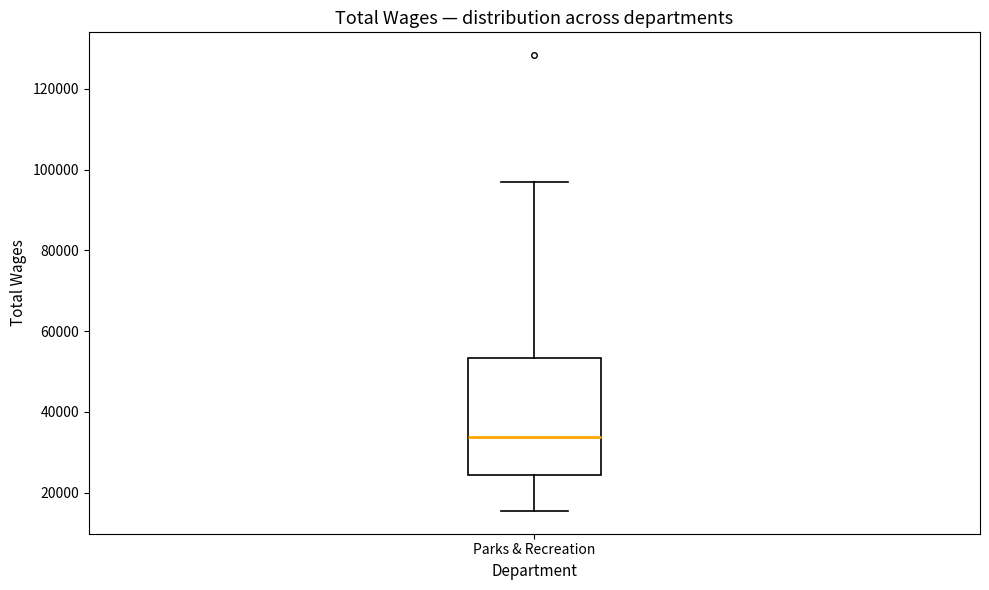

Where does the lower whisker of the box for Parks & Recreation end on the y-axis? The values are not printed on the chart, so give them approximately, as read against the axis.

16000